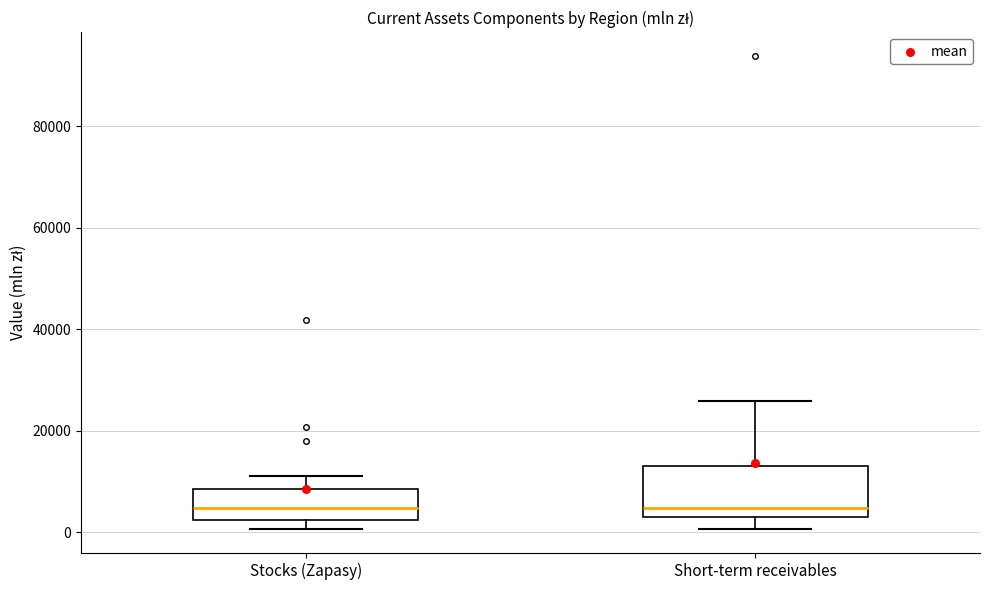

Reading left to right, read every box against the y-axis: the position of its median line, the range the box covers, and the ends of its whiskers. The values are not printed on the chart, so give them approximately, as read against the axis.

Stocks (Zapasy): median 4000, box 2000 to 8000, whiskers 0 to 12000
Short-term receivables: median 4000, box 2000 to 14000, whiskers 0 to 26000